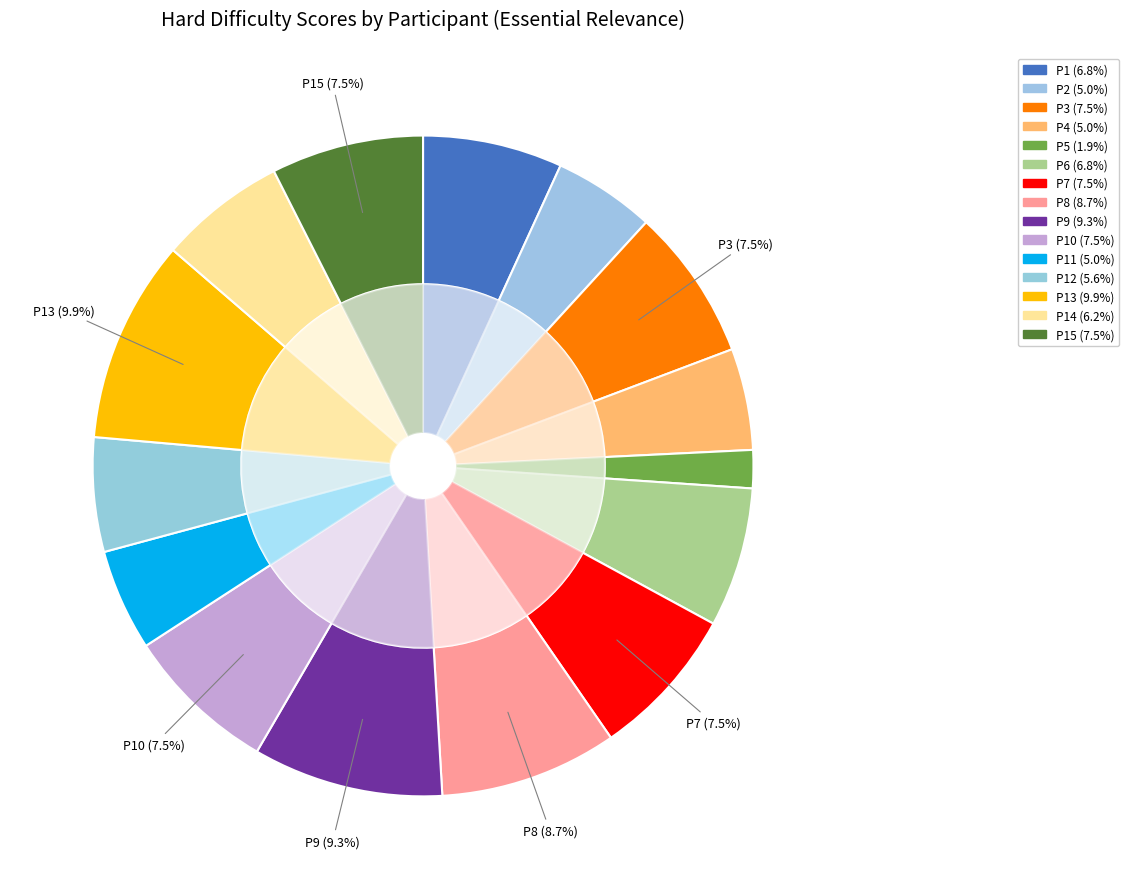

The P11 slice represents 19% of the pie. True or false?

False